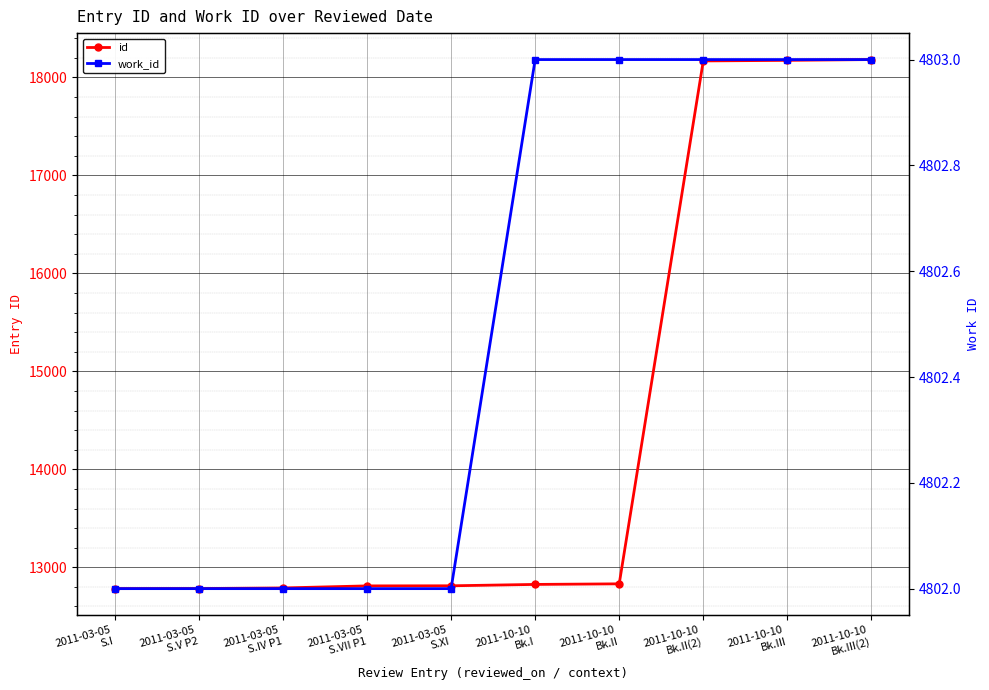

How many lines are shown in the chart?

2